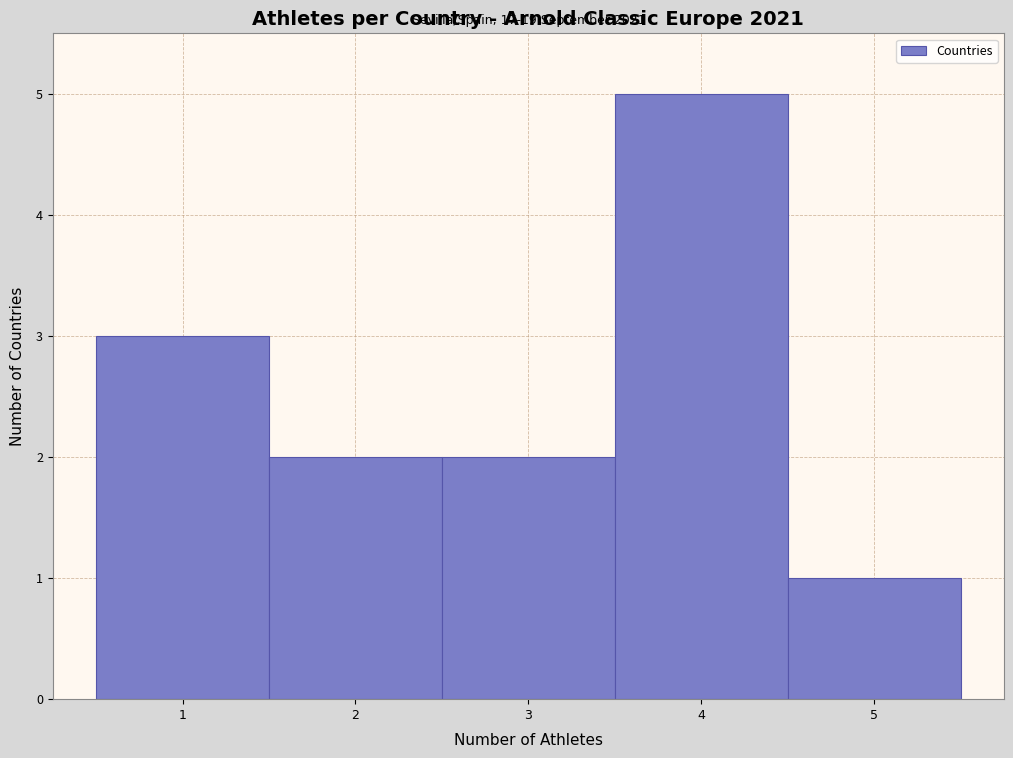

Which range on the x-axis has the tallest bar?

3.5 to 4.5